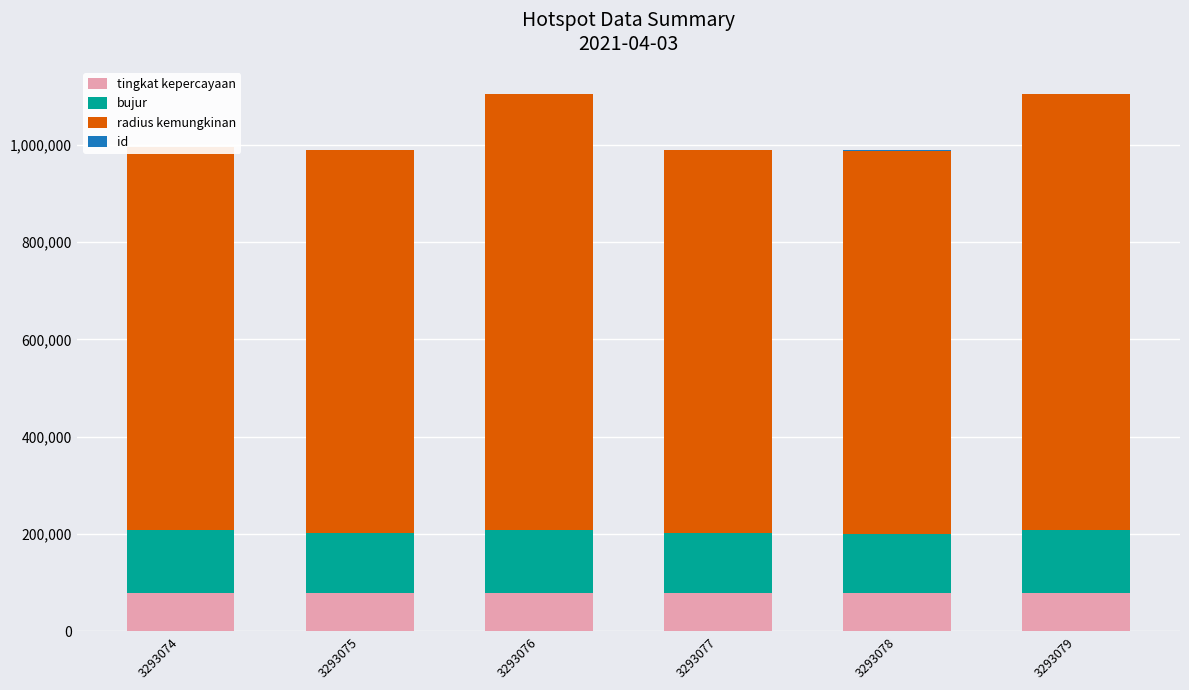

What is the difference between the highest and lowest values at 3293076?

895670.7